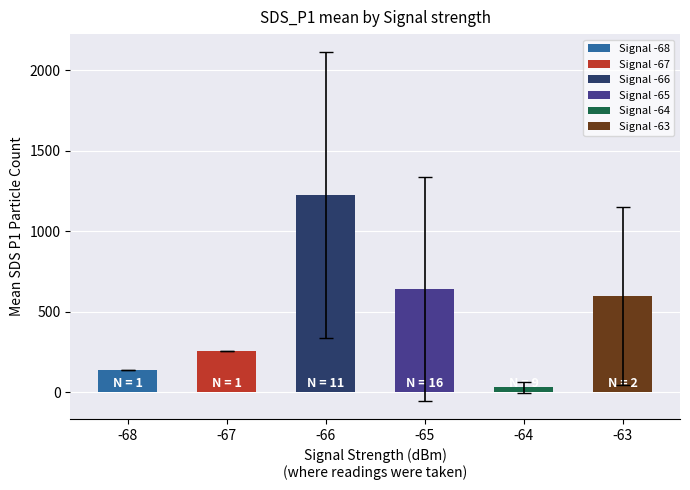

Is it true that SDS_P1 equals 2.2 at 21?

False